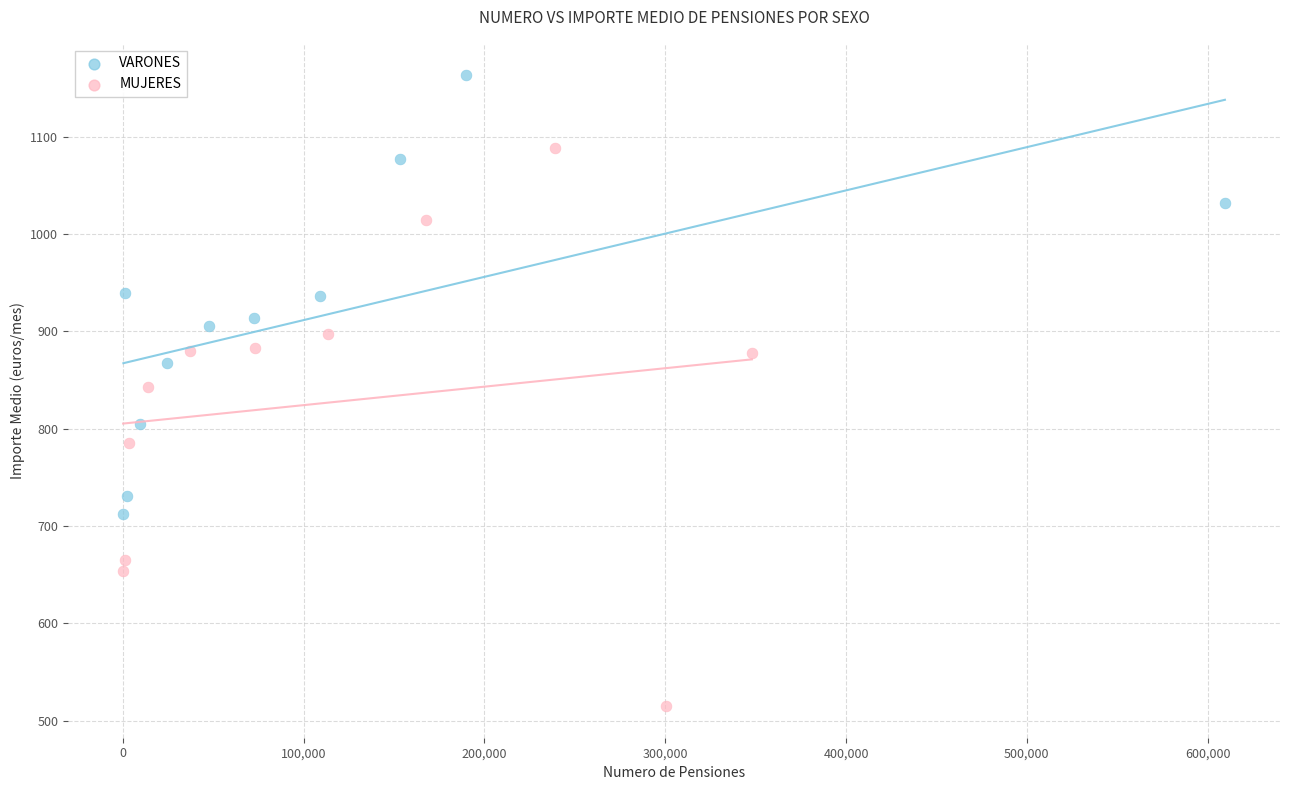

Which series contains the lowest Y value?

MUJERES